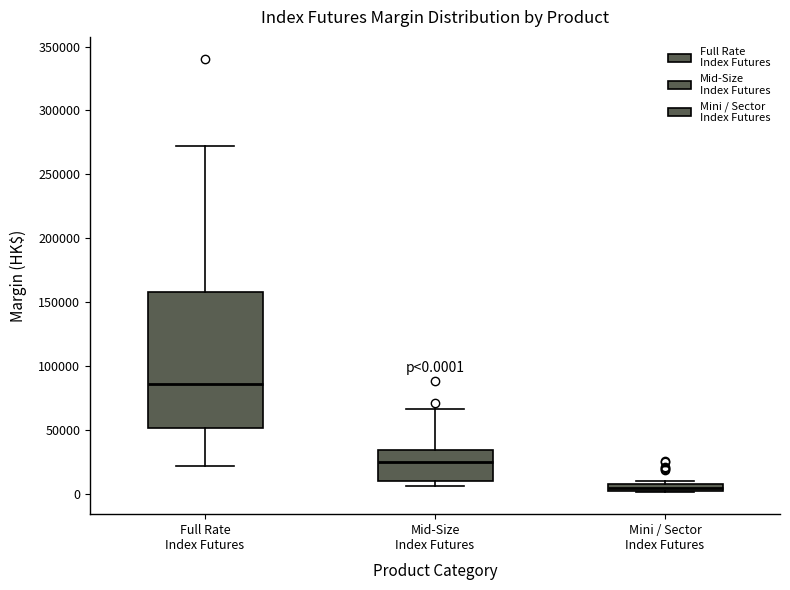

Which box's median line is the lowest?

Mini / Sector Index Futures